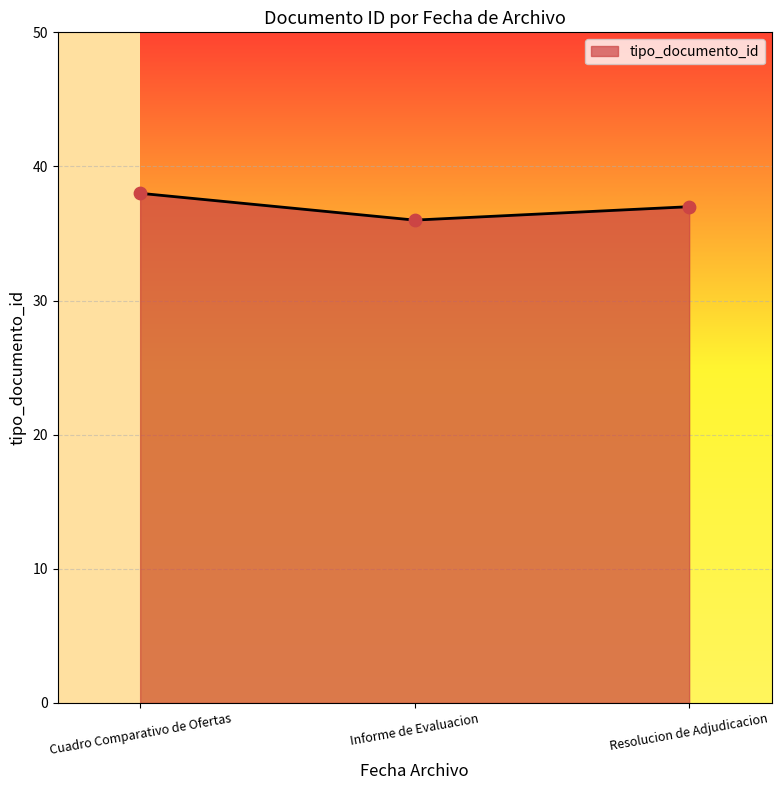

What is the ratio of the value at Informe de Evaluacion to the value at Resolucion de Adjudicacion?

1.0